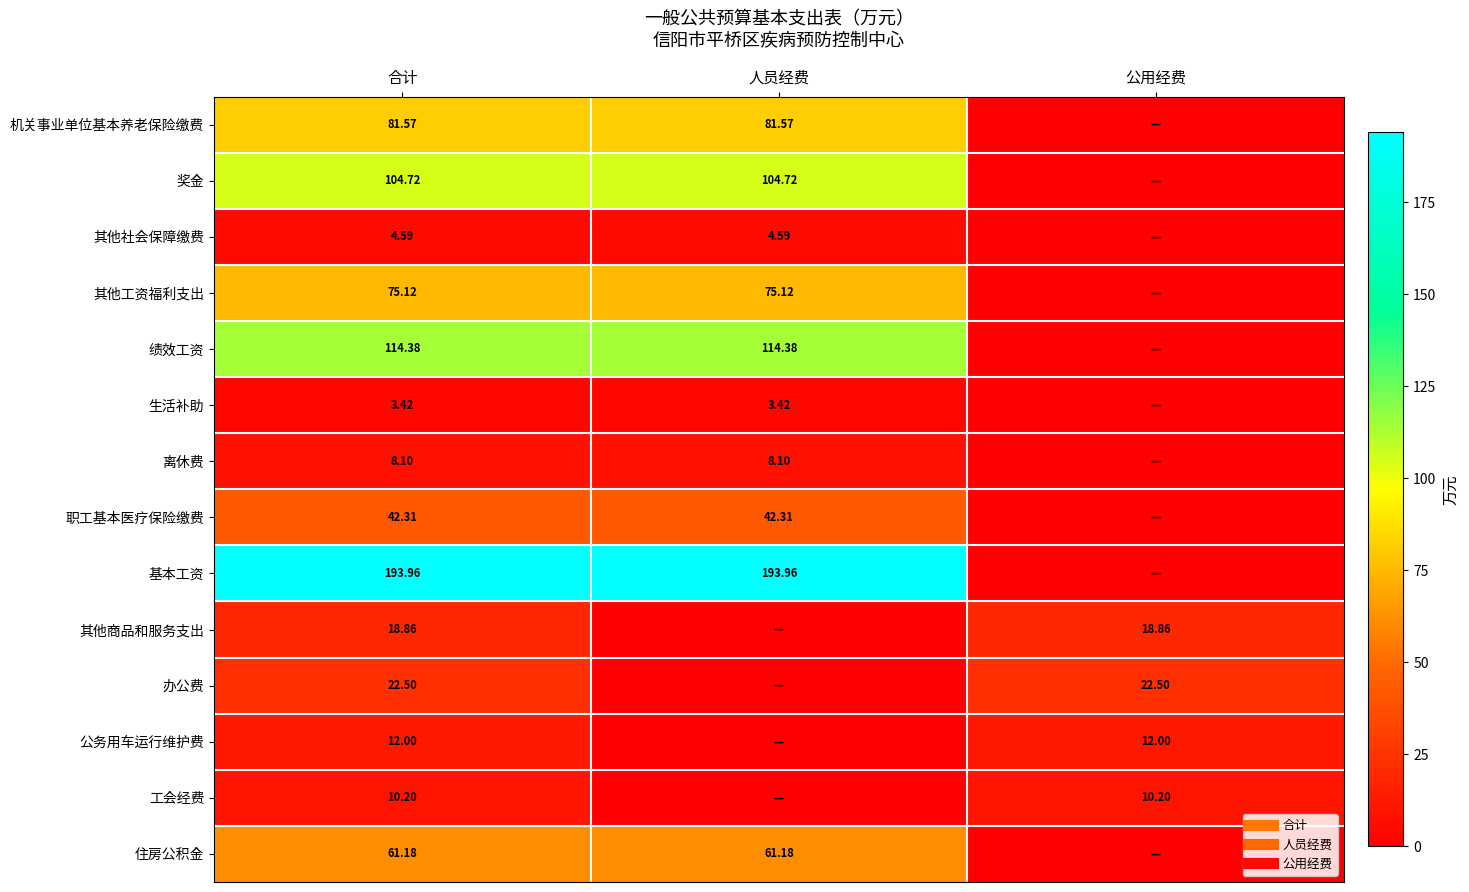

The 公务用车运行维护费 series shows 0.0 at 人员经费. True or false?

True